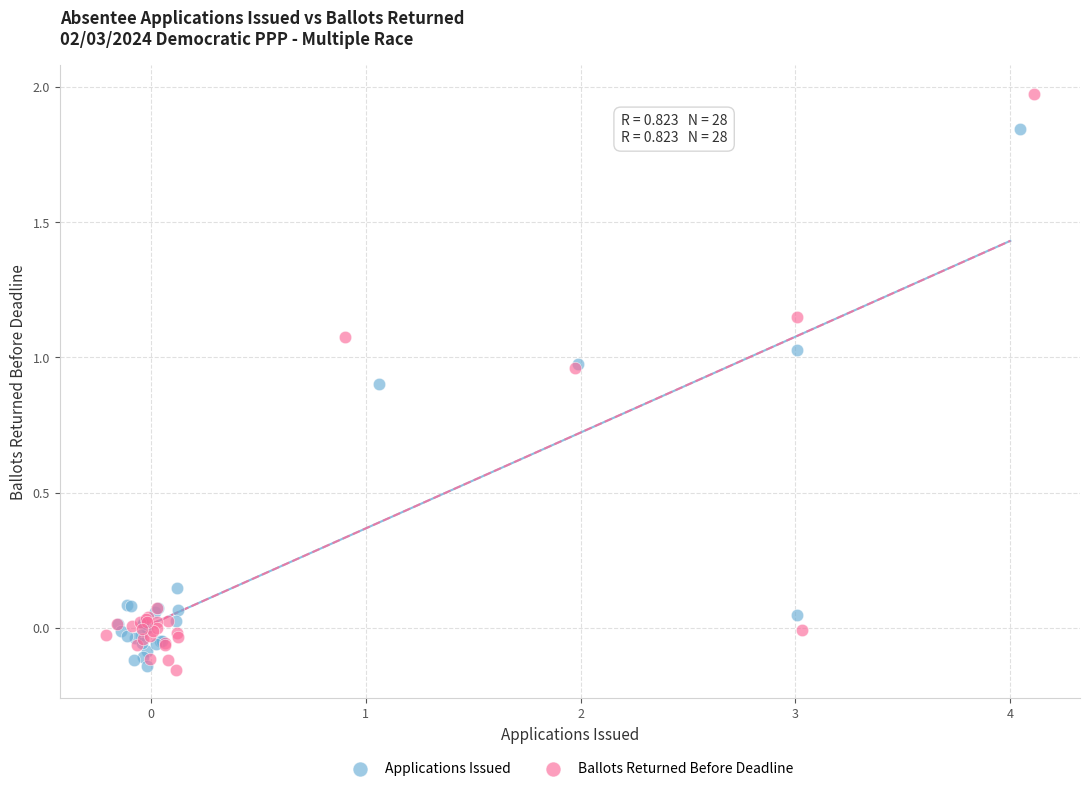

Which series has the widest spread of Y values?

Ballots Returned Before Deadline